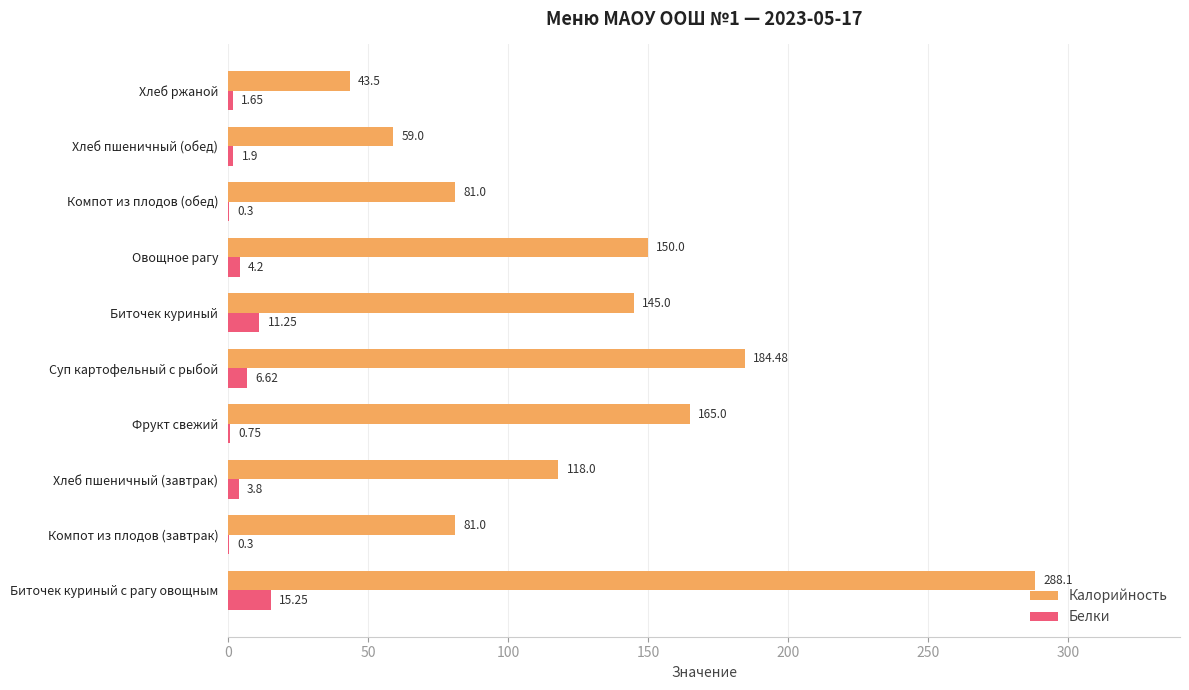

Where is Белки nearest to the value 7?

Суп картофельный с рыбой